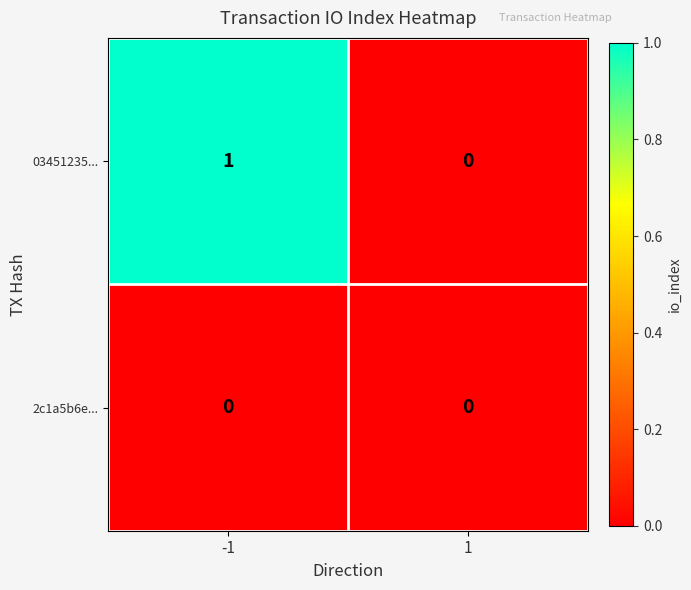

What is the greatest value displayed?

1